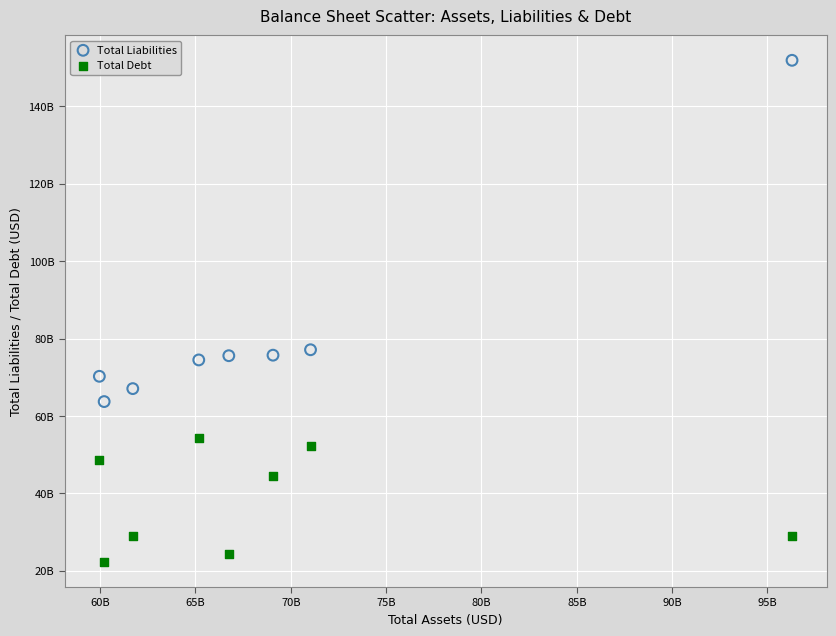

Which series has the largest Y range (max minus min)?

Total Liabilities